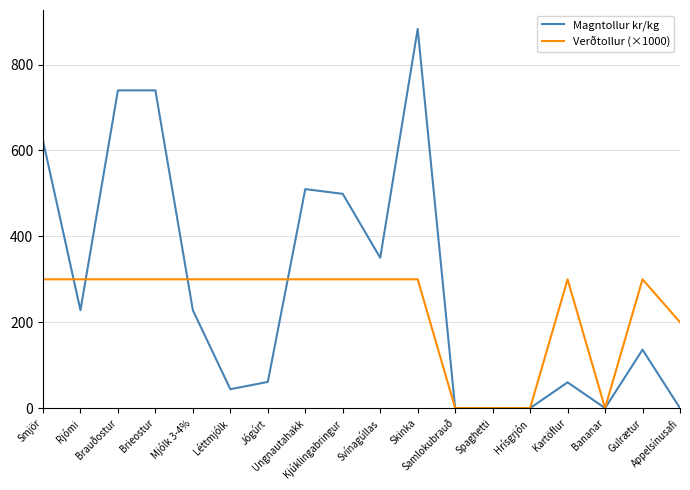

Which series has the largest range (max minus min)?

Magntollur kr/kg